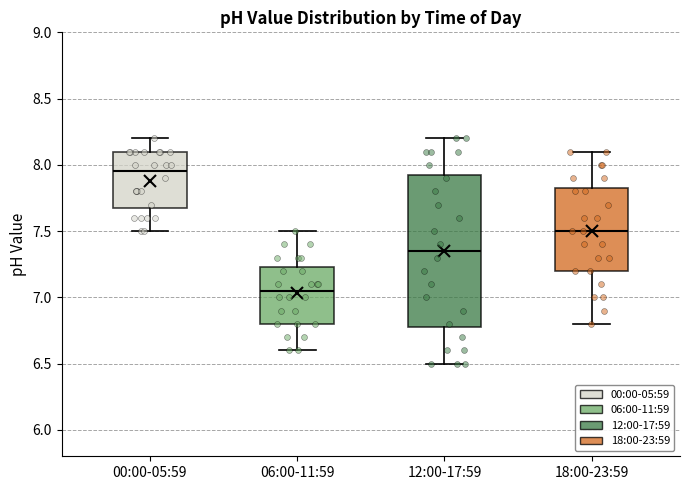

Where is the lower edge of the box for 18:00-23:59 on the y-axis? The values are not printed on the chart, so give them approximately, as read against the axis.

7.20